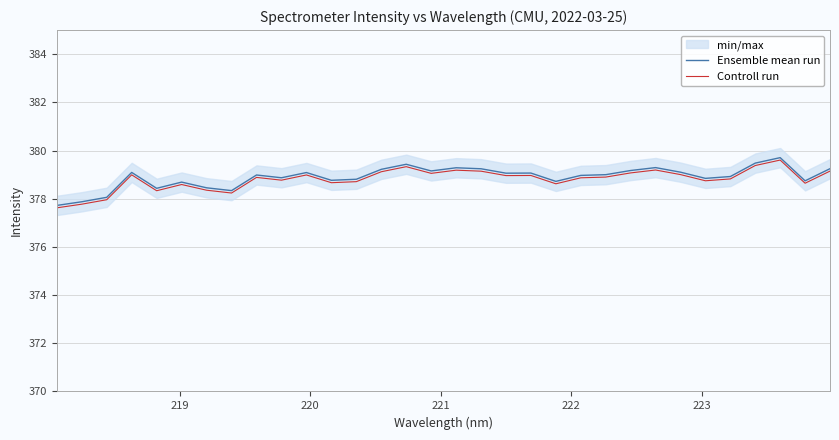

How many data points in Ensemble mean run are above 378?

30